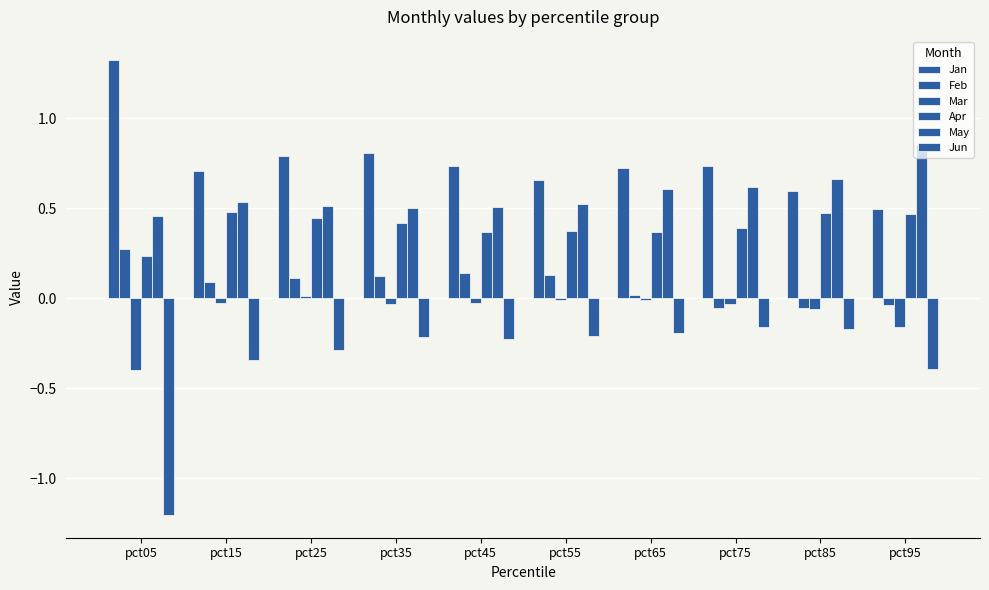

How many categories are shown in the chart?

10